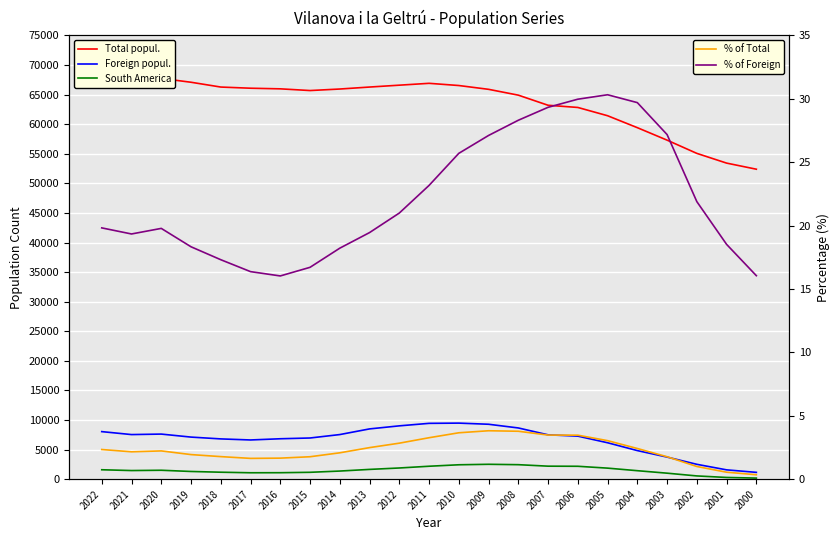

Does the chart display data point markers on the line(s)?

No